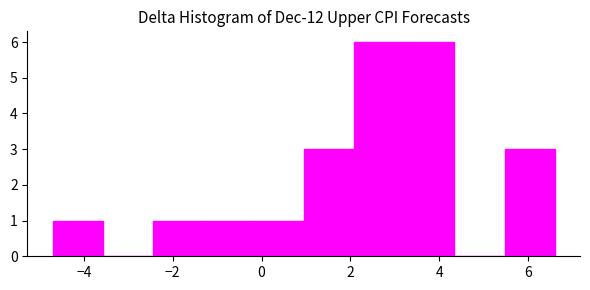

Reading left to right, transcribe this chart: for each bar, give the range it covers on the x-axis and its height. Neither the bar edges nor the heights are printed on the chart, so give them approximately, as read against the axes.

-4.6 to -3.6: 1
-3.6 to -2.4: 0
-2.4 to -1.4: 1
-1.4 to -0.2: 1
-0.2 to 1.0: 1
1.0 to 2.0: 3
2.0 to 3.2: 6
3.2 to 4.4: 6
4.4 to 5.4: 0
5.4 to 6.6: 3